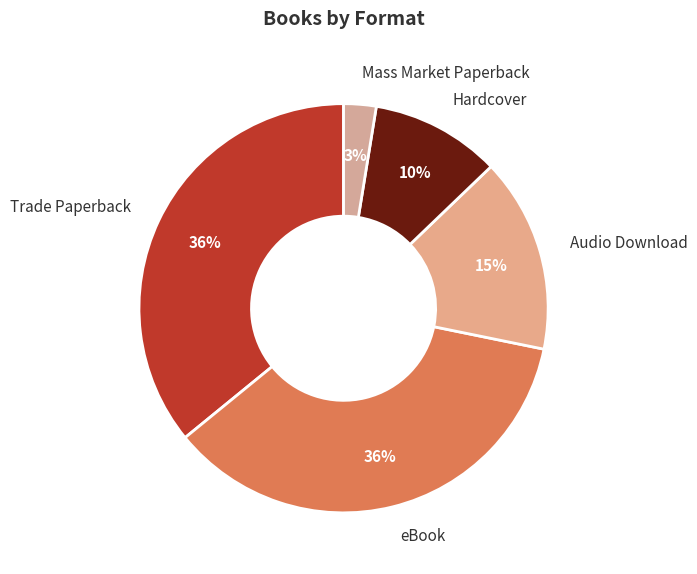

To the nearest percent, what percentage of the pie is eBook?

36%